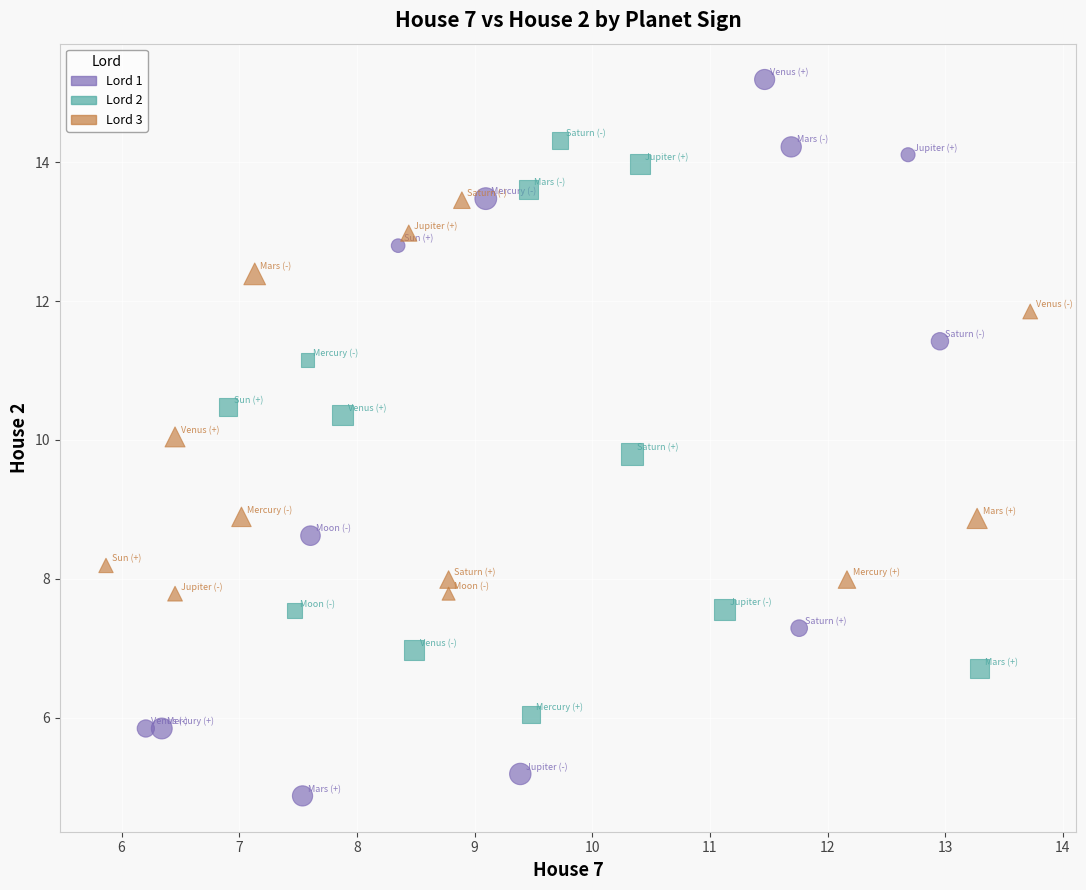

Which series reaches the minimum Y coordinate?

Lord 1